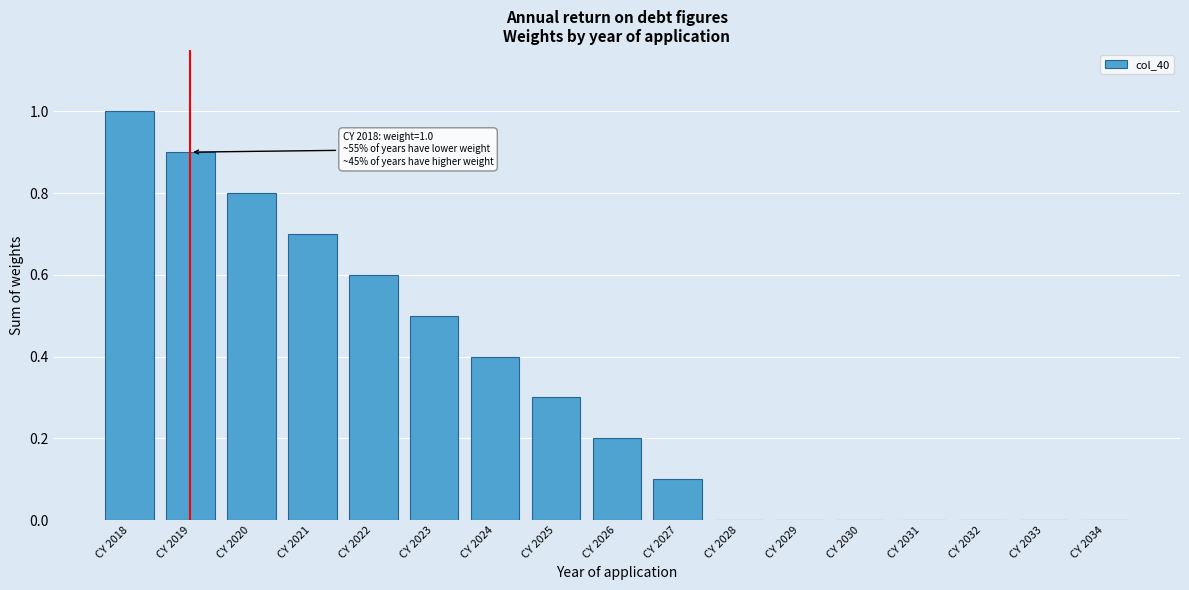

Reading right to left, transcribe all the data shown in this chart.

CY 2034=0.0	CY 2033=0.0	CY 2032=0.0	CY 2031=0.0	CY 2030=0.0	CY 2029=0.0	CY 2028=0.0	CY 2027=0.1	CY 2026=0.2	CY 2025=0.3	CY 2024=0.4	CY 2023=0.5	CY 2022=0.6	CY 2021=0.7	CY 2020=0.8	CY 2019=0.9	CY 2018=1.0